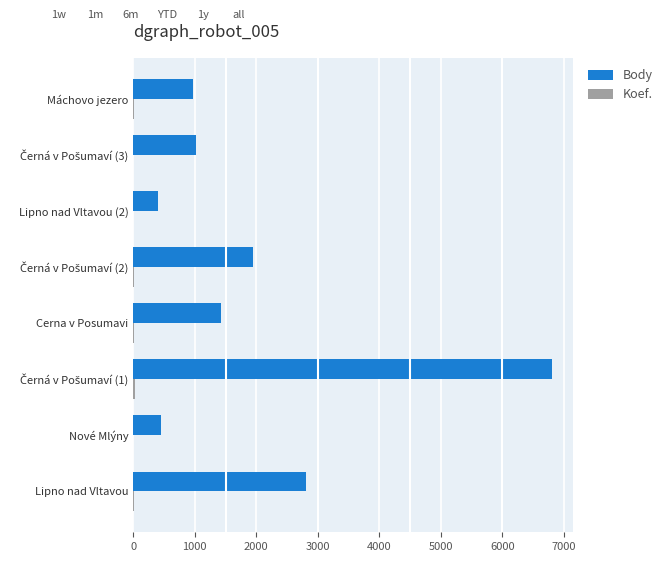

Which series has the largest total across all categories?

Body